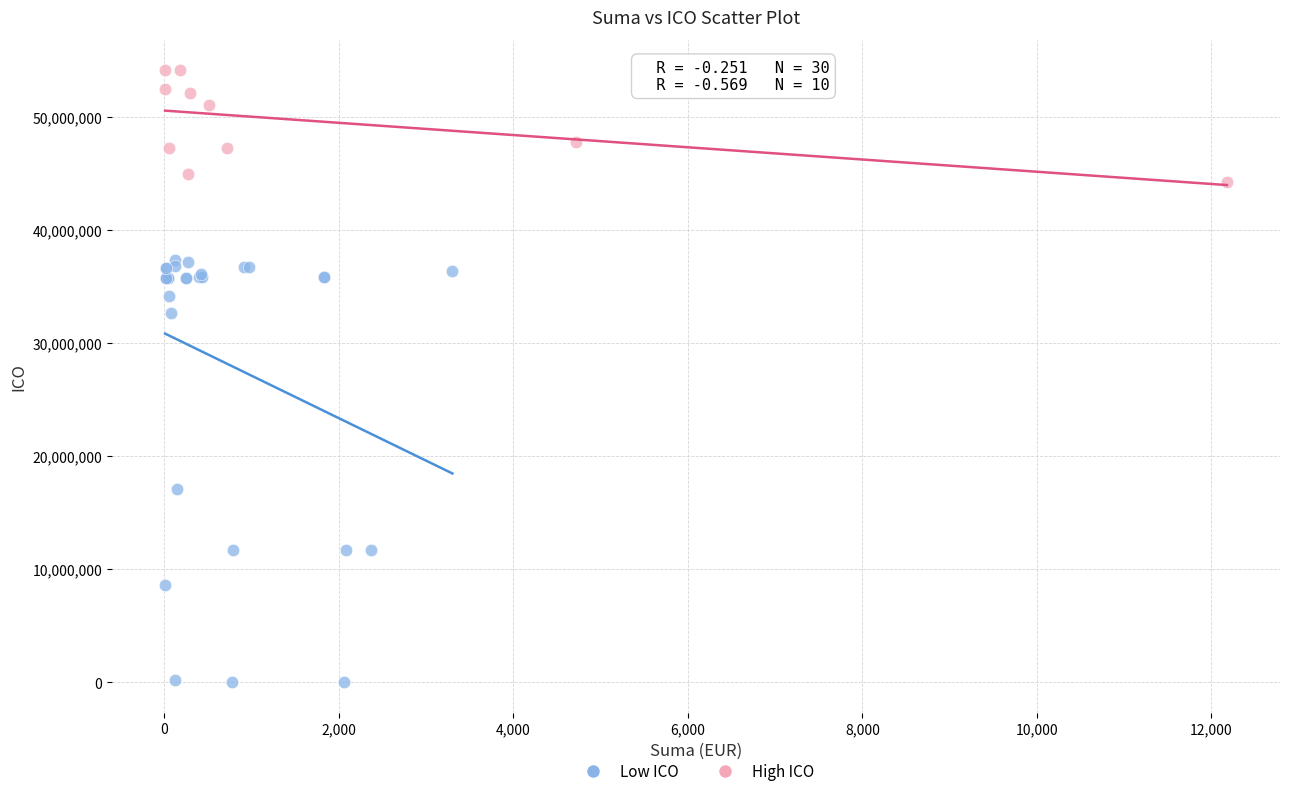

Which series reaches the minimum Y coordinate?

Low ICO